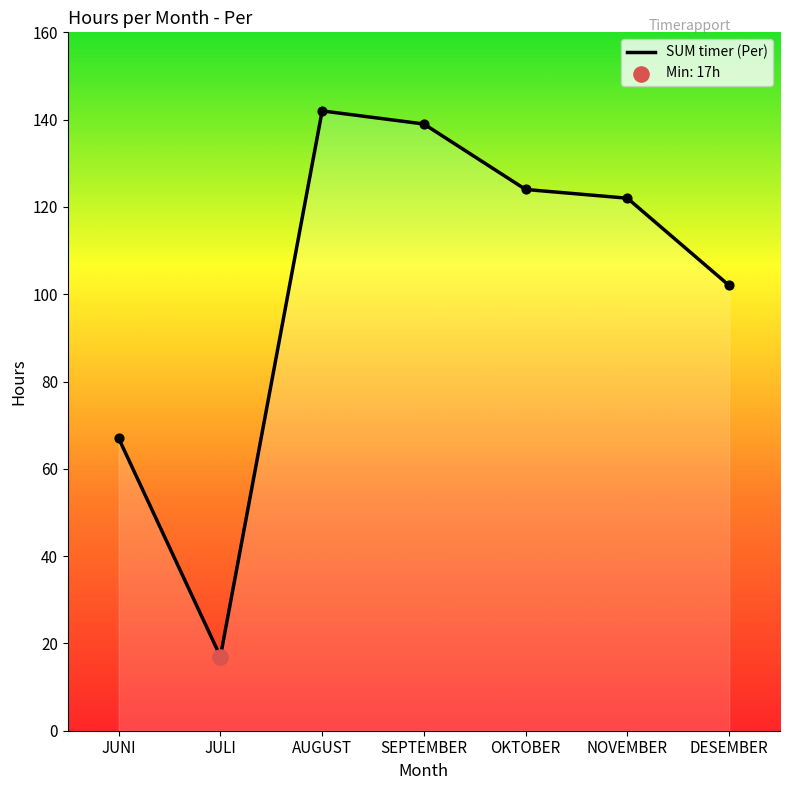

What is the change in value from AUGUST to SEPTEMBER?

-3